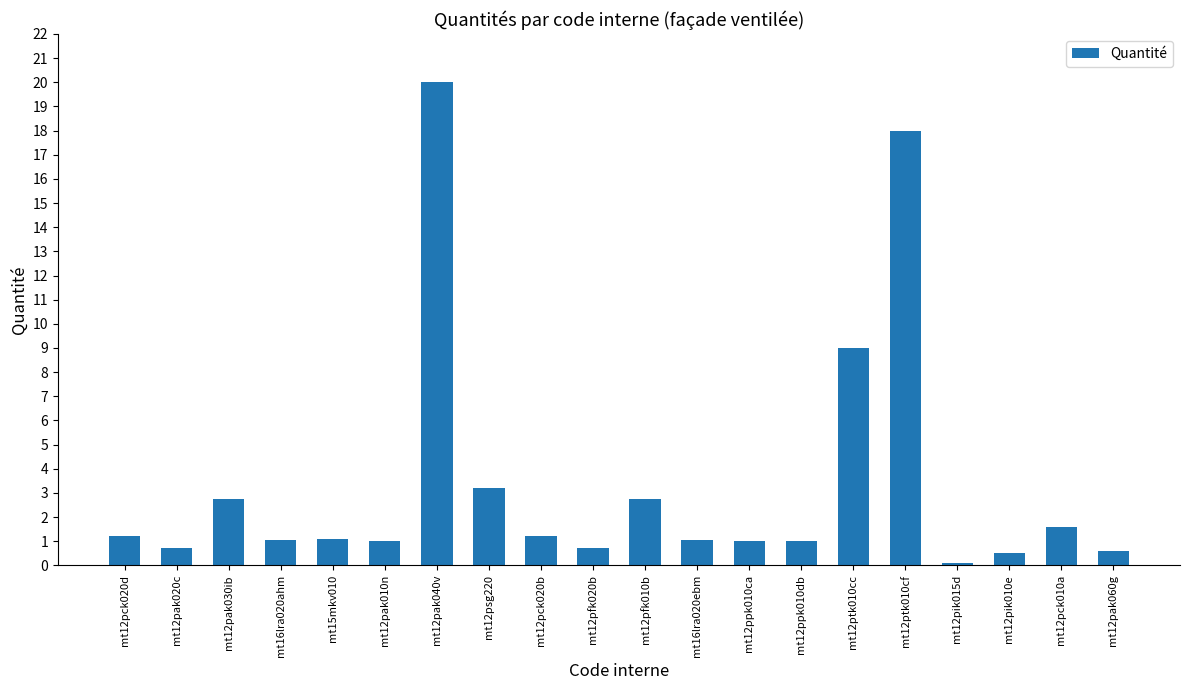

Is it true that the value at mt16lra020ebm is 1.9?

False